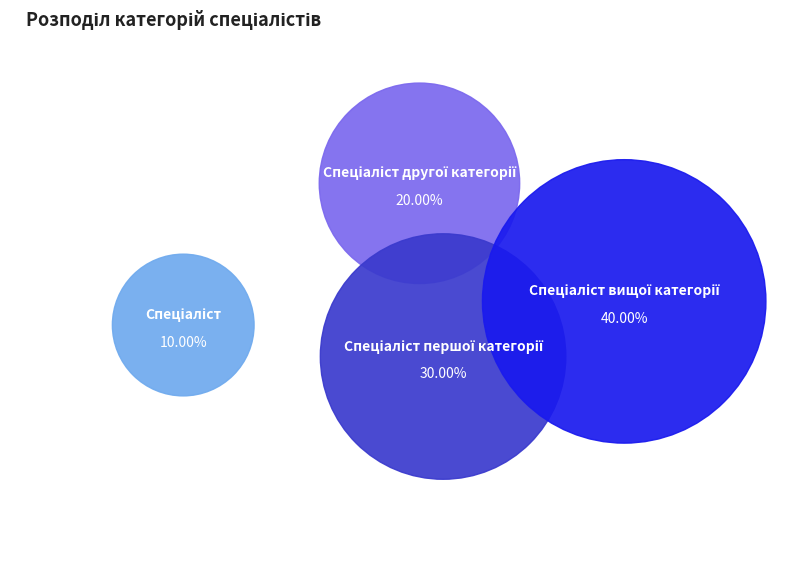

To the nearest percent, what is the average slice percentage?

25%